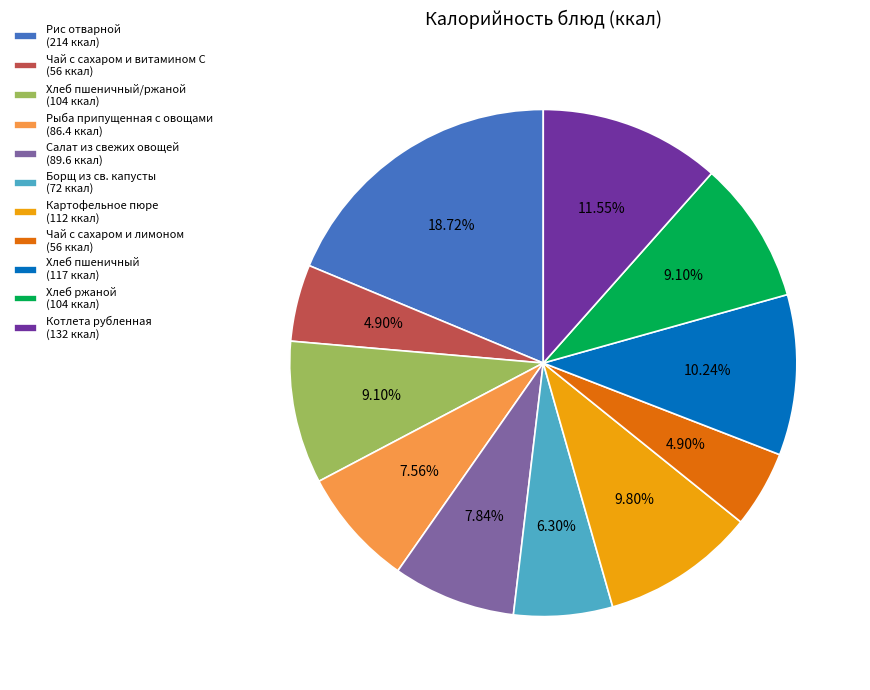

Is there any slice that represents more than half of the pie?

No